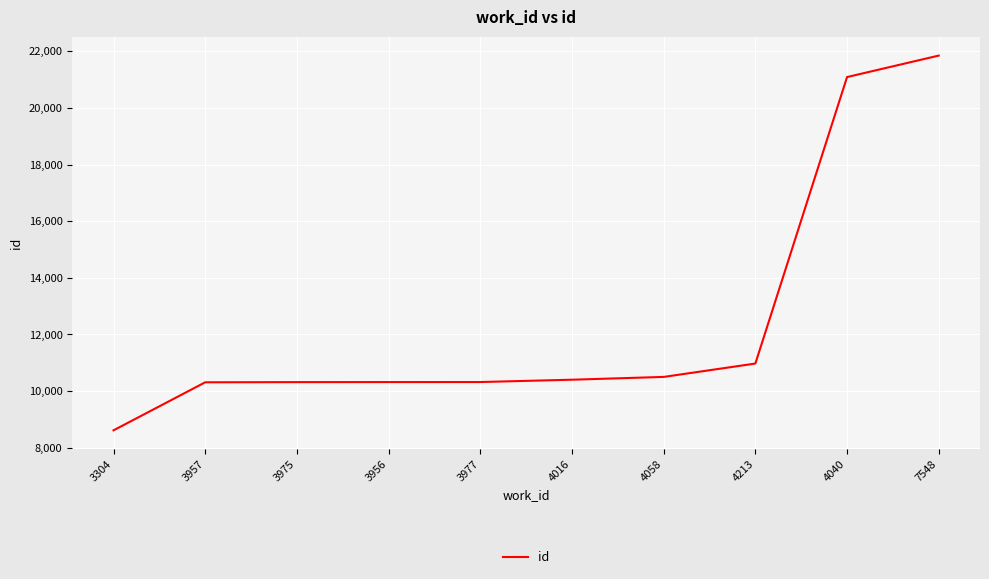

What is the difference between the values at 3957 and 4016?

91